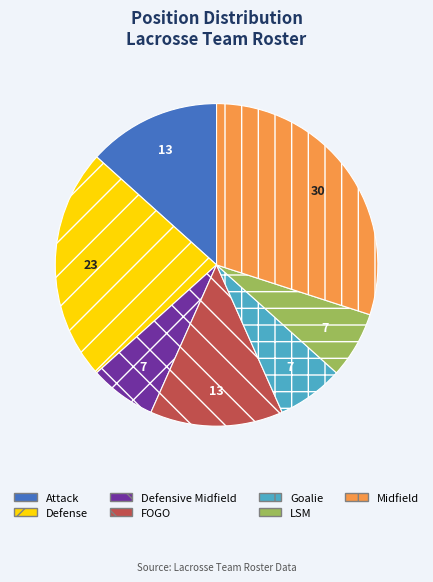

The Goalie slice represents 1% of the pie. True or false?

False